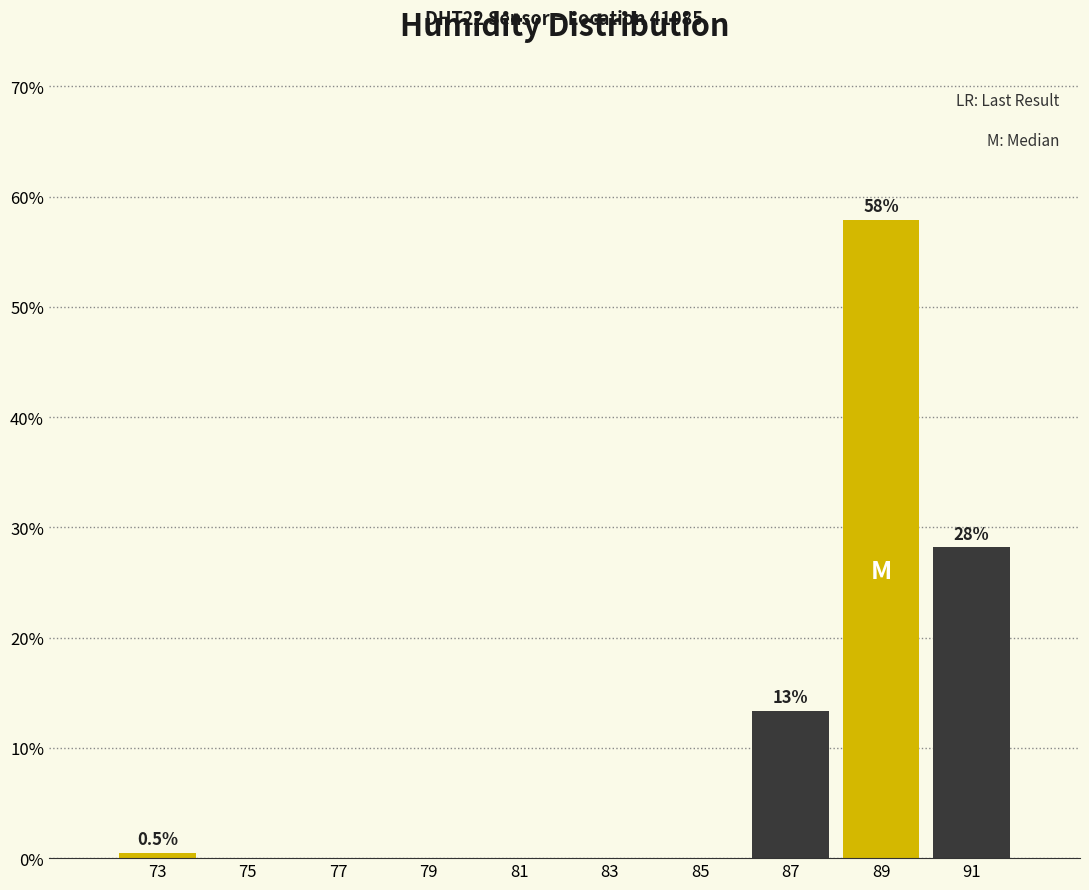

Over which range of the x-axis is the bar tallest?

88 to 90